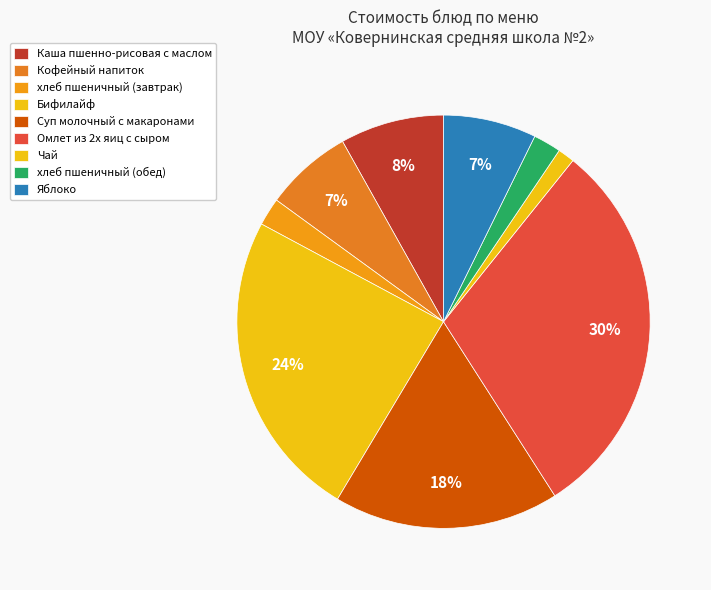

What percentage is the Кофейный напиток slice, to the nearest percent?

7%